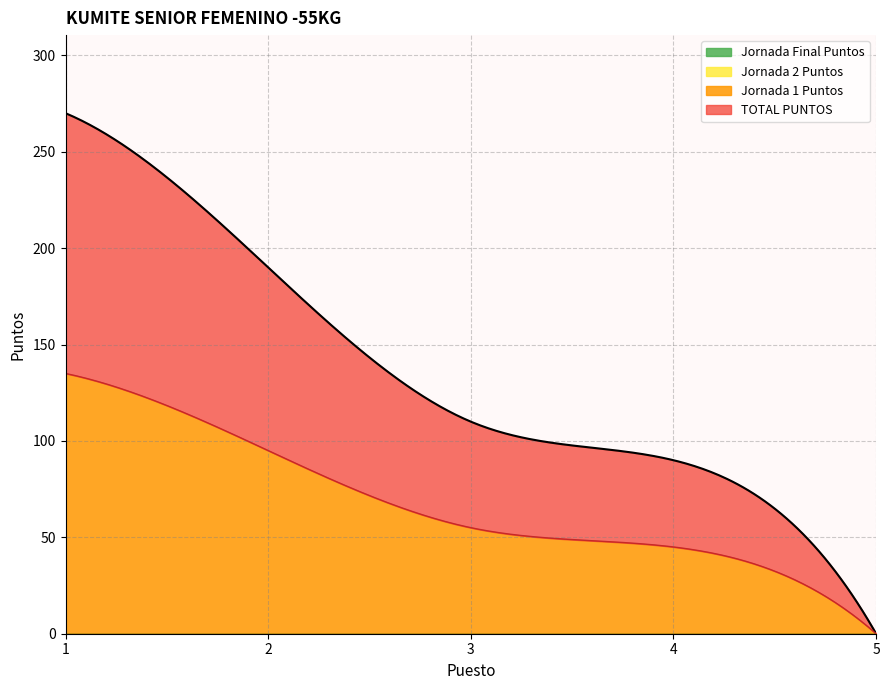

At how many categories does at least one series exceed 191?

1